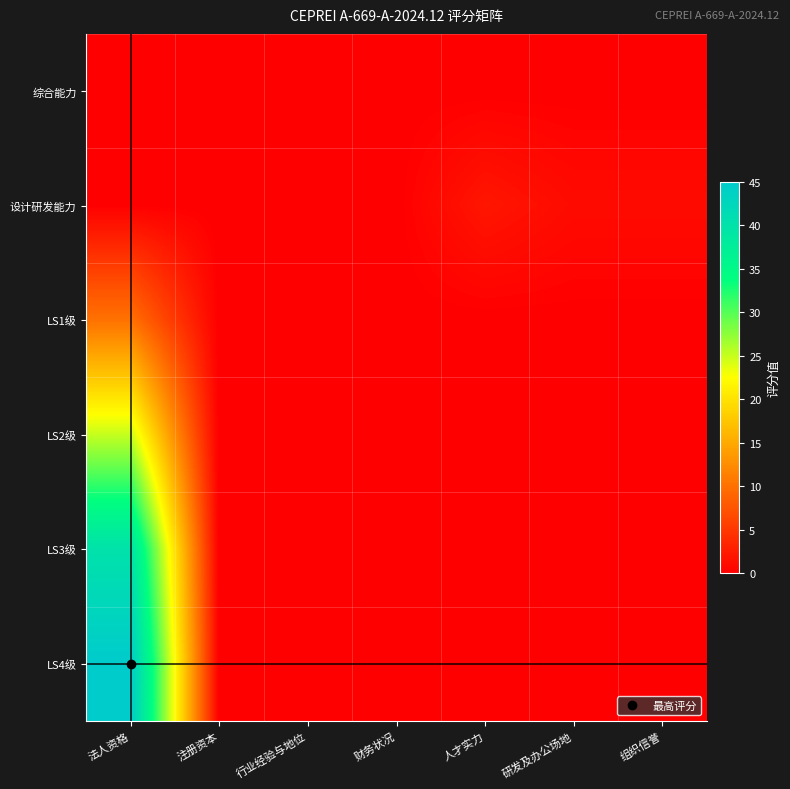

At how many categories does at least one series exceed 4?

1